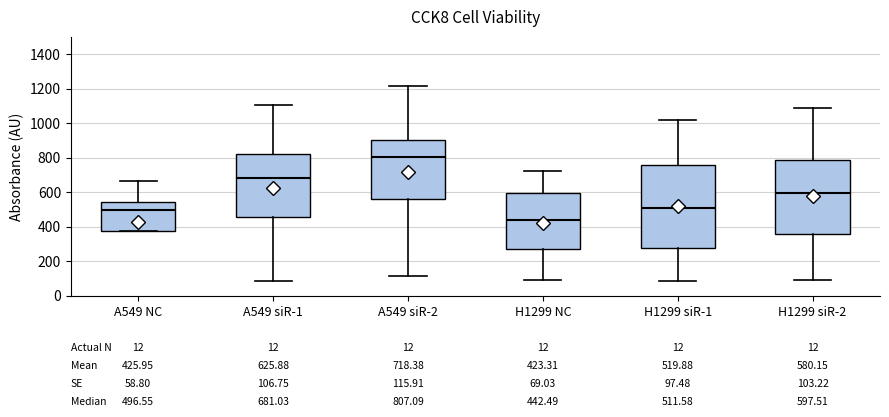

Which box is the tallest, from its lower edge to its upper edge?

H1299 siR-1